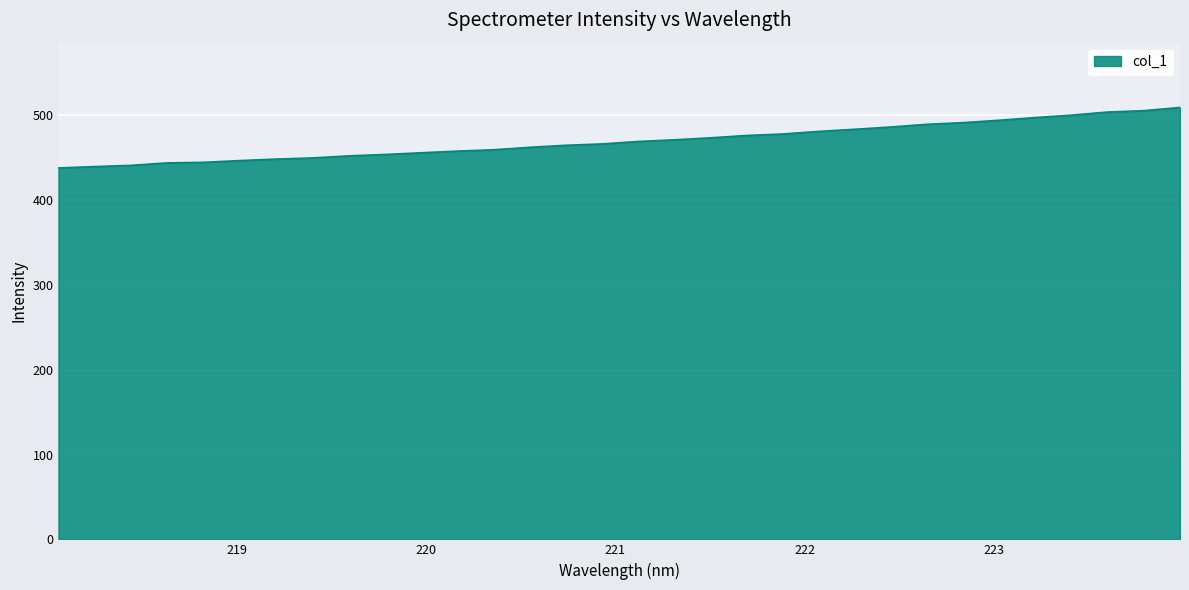

What is the minimum value shown in the chart?

438.1